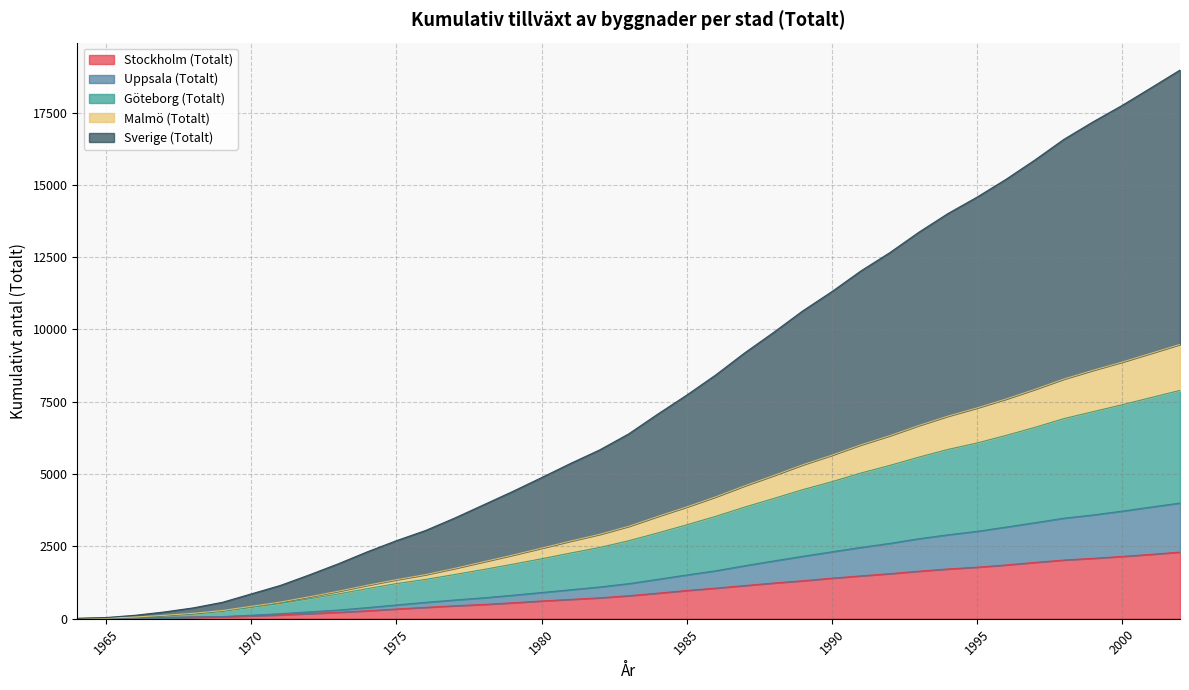

Rank the categories by Uppsala (Totalt) value from highest to lowest.

2002, 2001, 2000, 1999, 1998, 1997, 1996, 1995, 1994, 1993, 1992, 1991, 1990, 1989, 1988, 1987, 1986, 1985, 1984, 1983, 1982, 1981, 1980, 1979, 1978, 1977, 1976, 1975, 1974, 1973, 1972, 1971, 1970, 1969, 1968, 1967, 1966, 1965, 1964